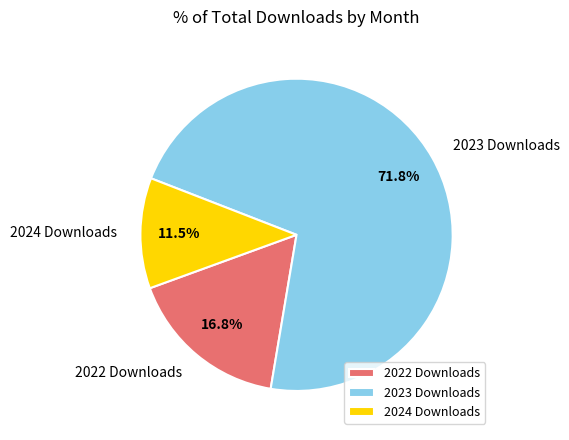

Which slice is the smallest?

2024 Downloads